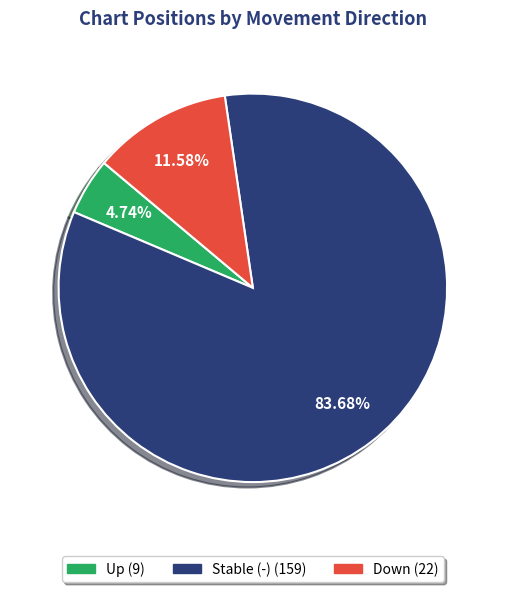

Does any single category account for the majority?

Yes